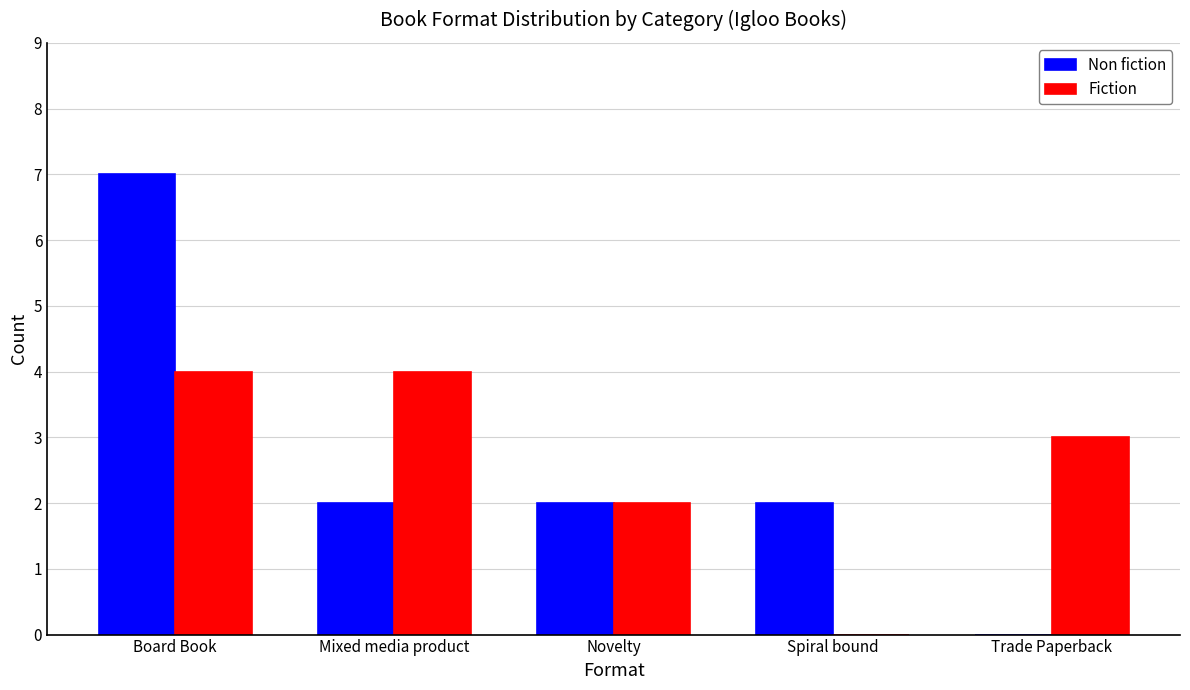

Is the value of Fiction at Mixed media product greater than the value of Non fiction at Spiral bound?

Yes